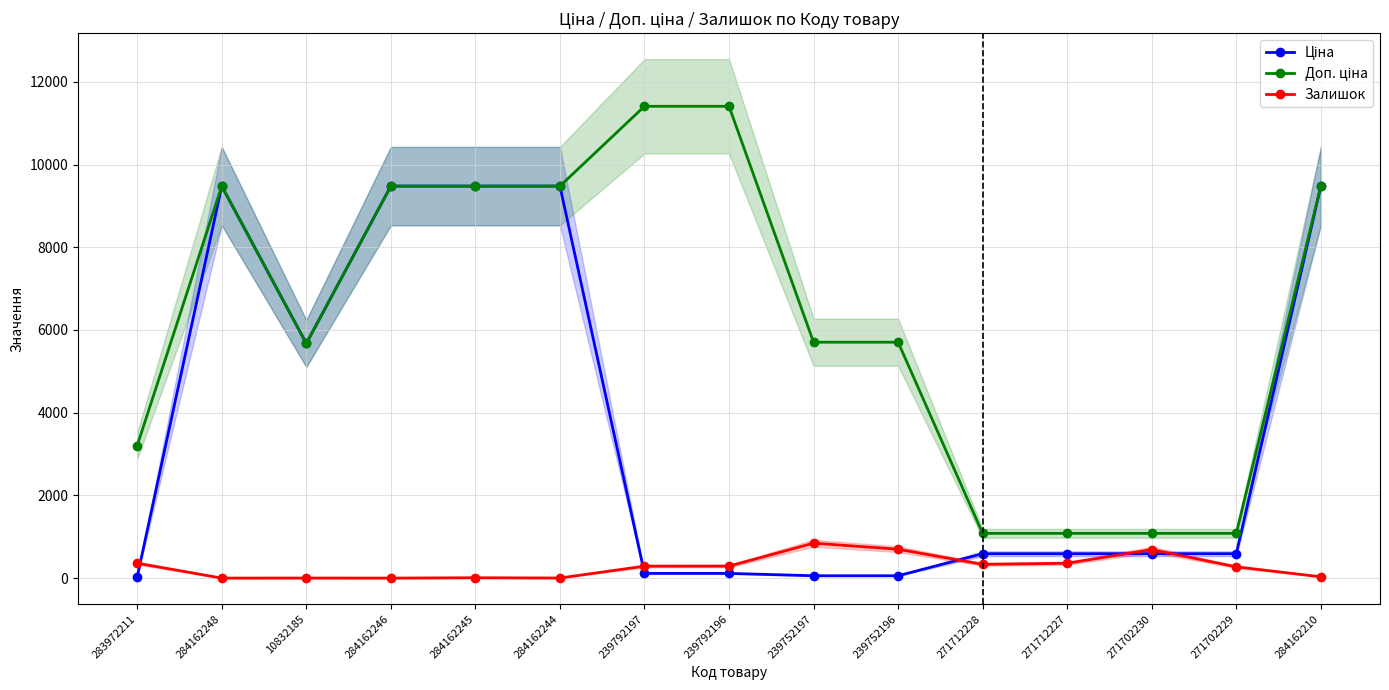

Which series has the widest spread of values?

Доп. ціна